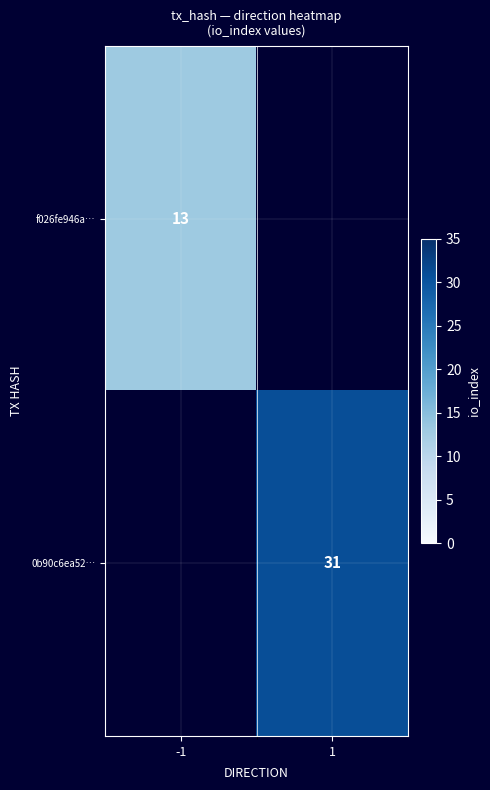

Is it true that f026fe946a… equals 22 at -1?

False